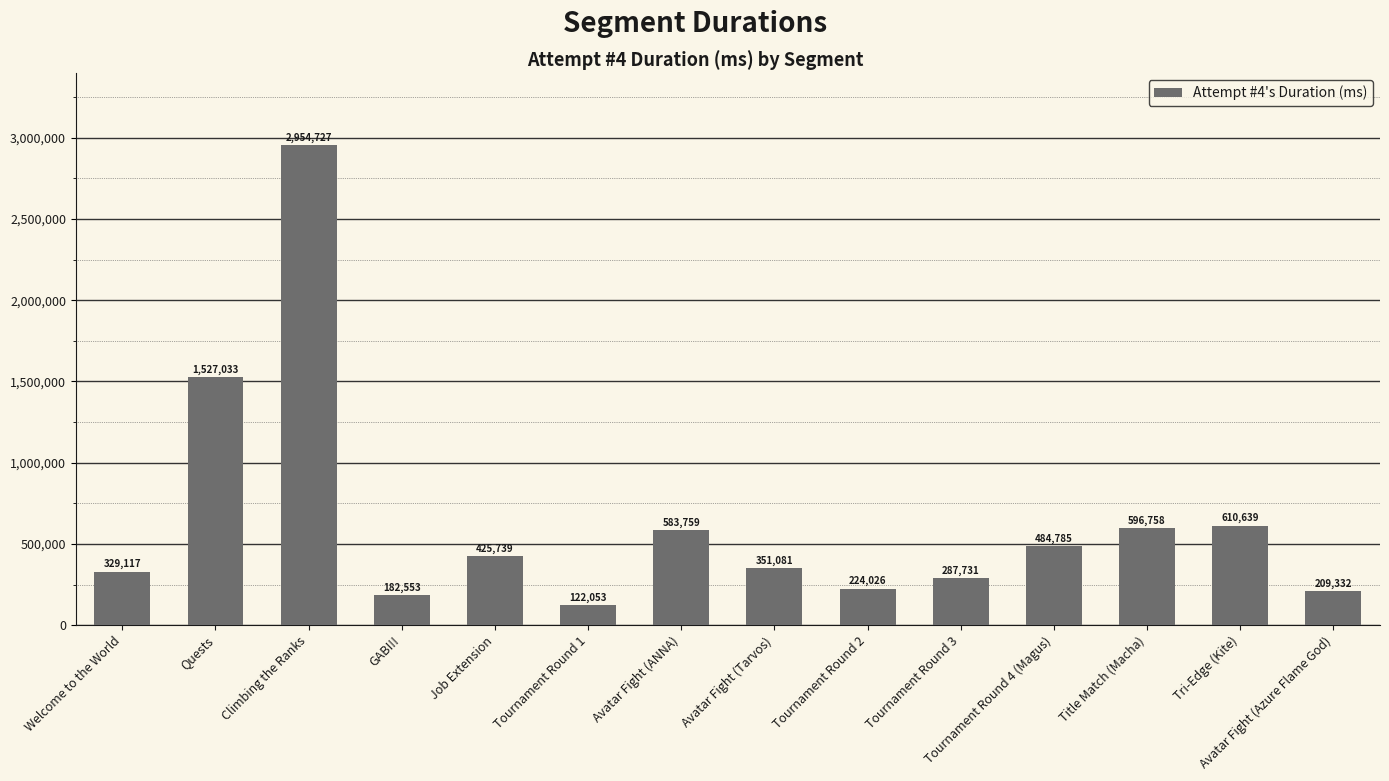

Rank the categories by value from lowest to highest.

Tournament Round 1, GABI!!, Avatar Fight (Azure Flame God), Tournament Round 2, Tournament Round 3, Welcome to the World, Avatar Fight (Tarvos), Job Extension, Tournament Round 4 (Magus), Avatar Fight (ANNA), Title Match (Macha), Tri-Edge (Kite), Quests, Climbing the Ranks